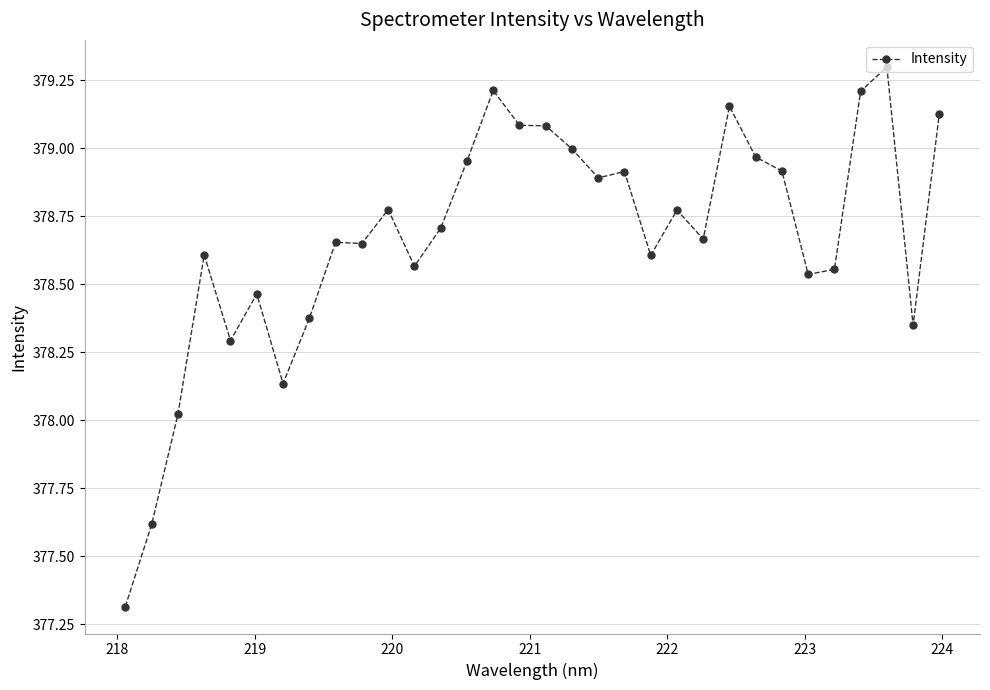

What is the smallest value displayed?

377.3